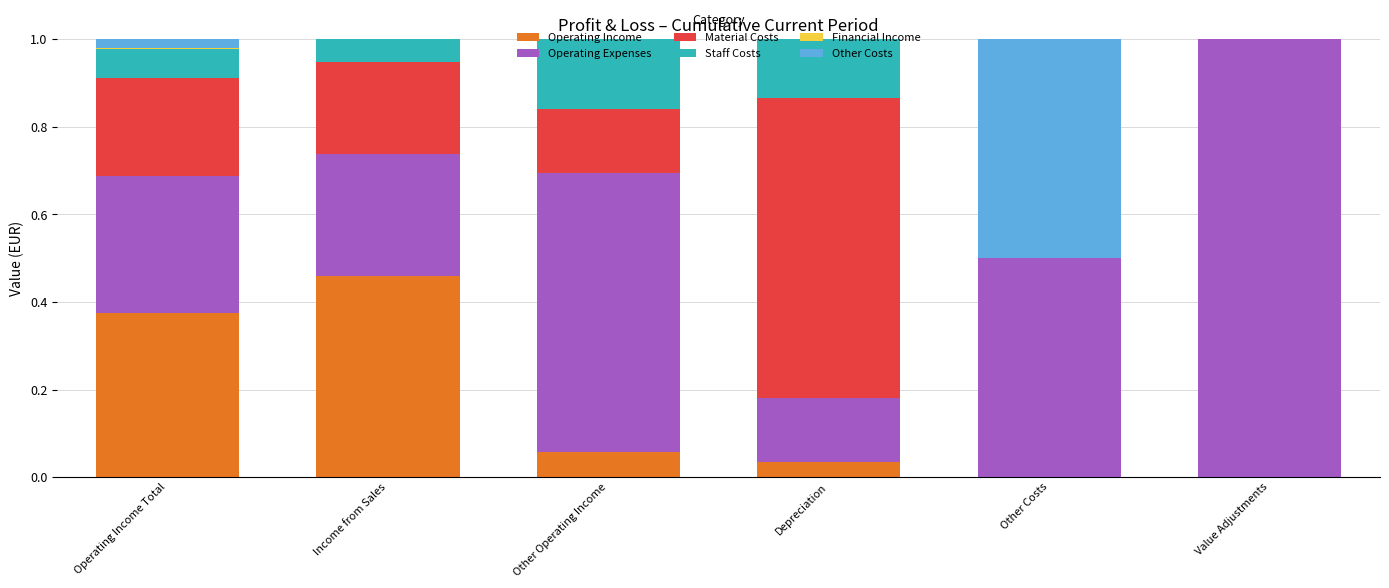

Count the number of categories in the chart.

6